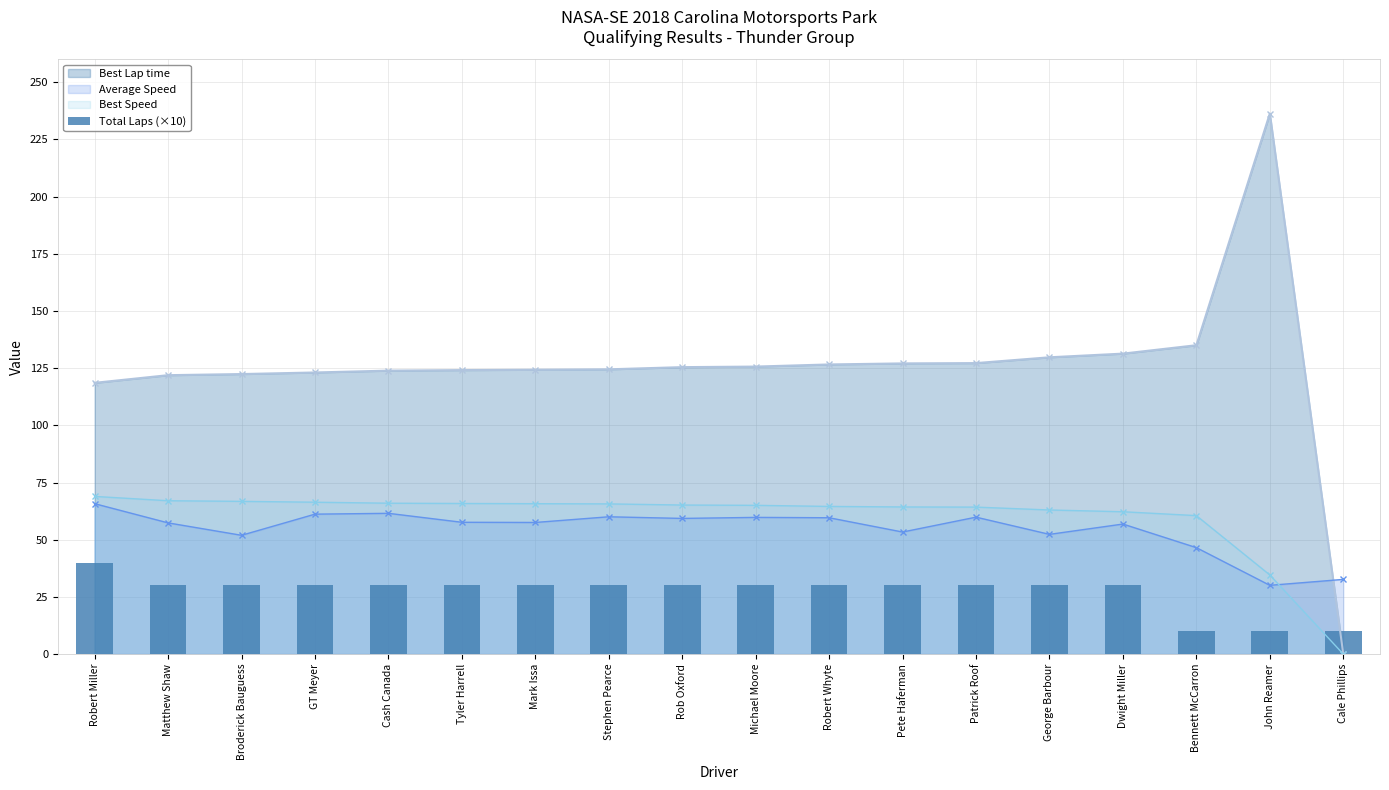

What is the difference between the maximum and minimum values?

30